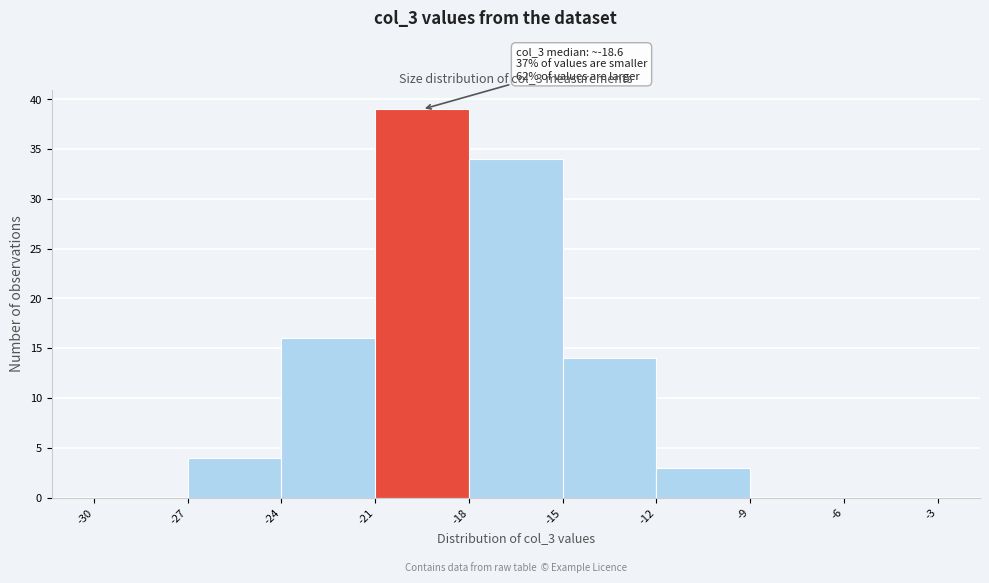

Which range on the x-axis has the tallest bar?

-21 to -18